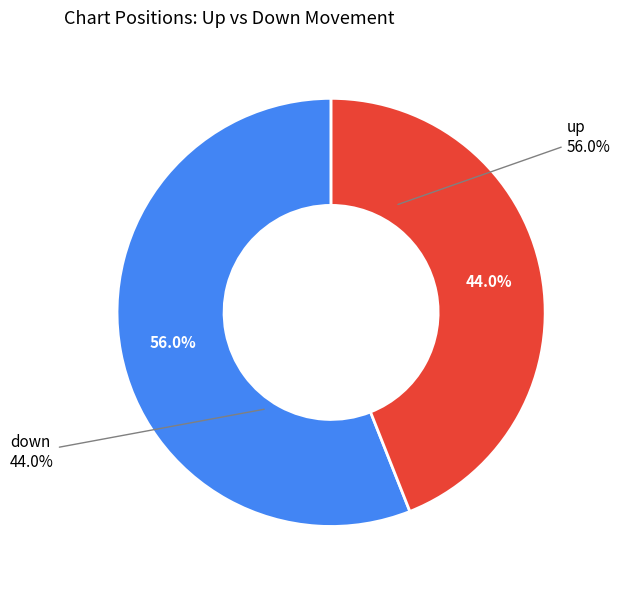

Combined, what portion of the pie is down and up?

100.0%